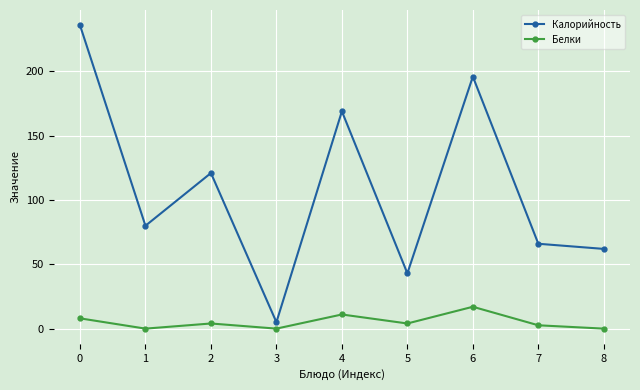

Between 1 and 7, which series saw the biggest shift?

Калорийность